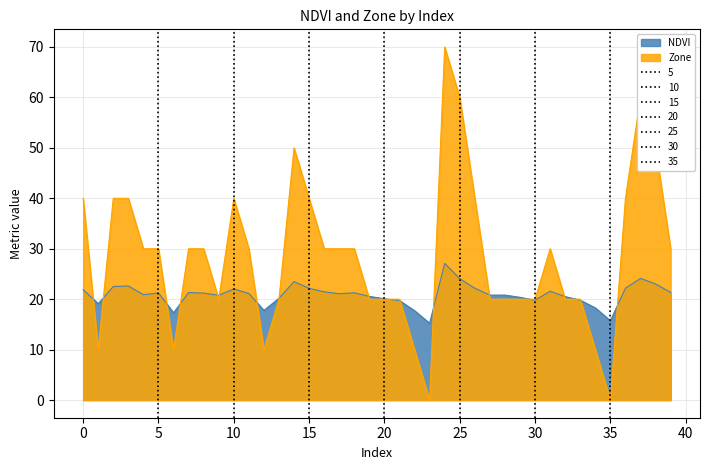

Is the value of Zone at 37 greater than the value of NDVI at 34?

Yes